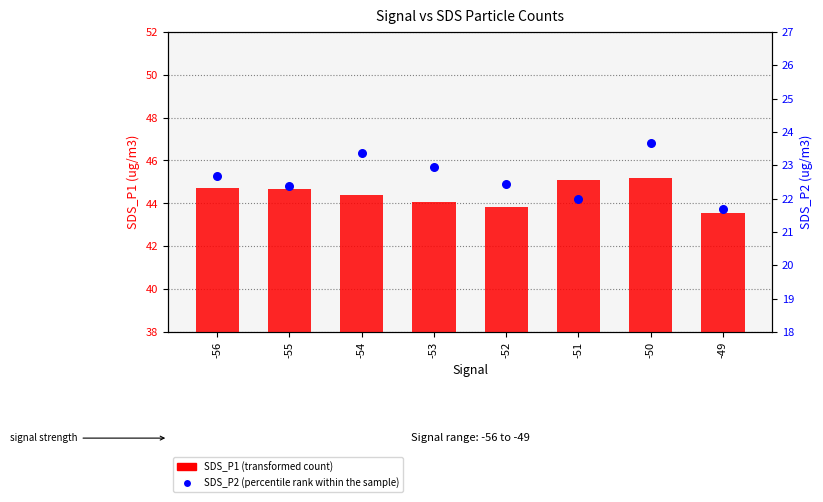

At how many categories does at least one series exceed 29?

8